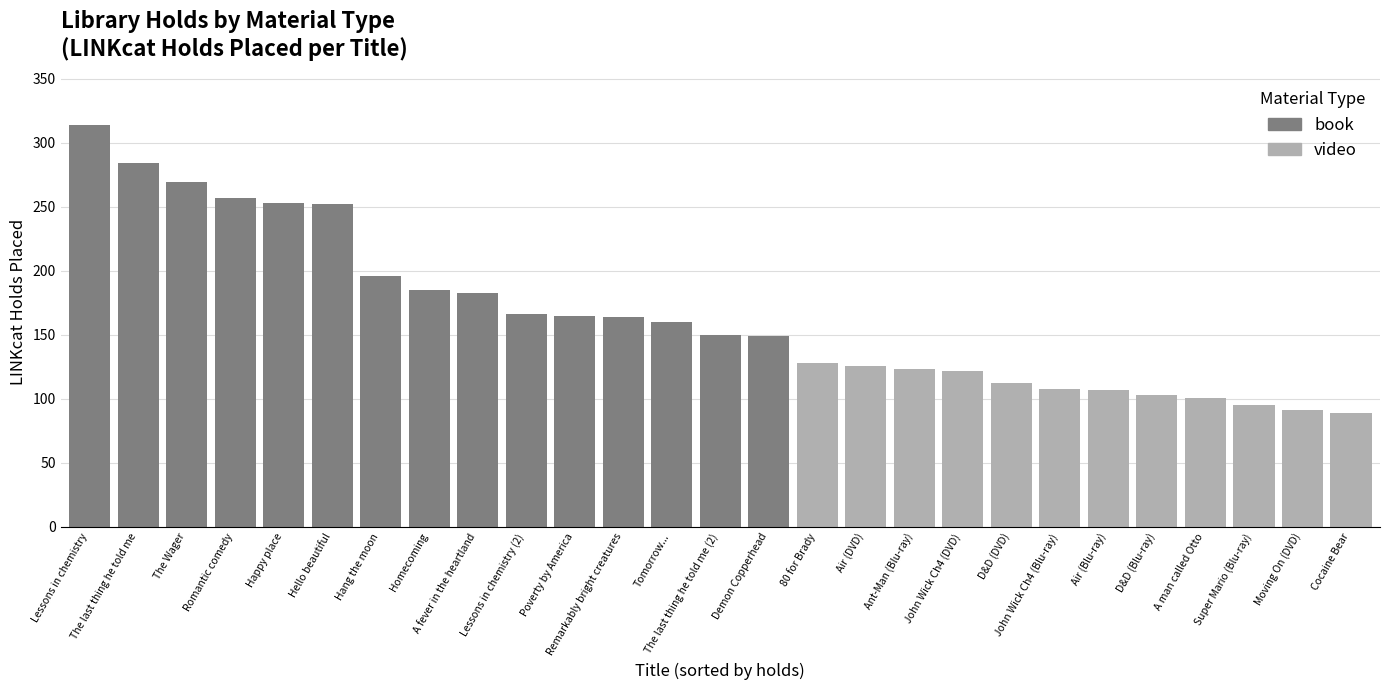

True or false: the data shows 107 at Air (Blu-ray).

True